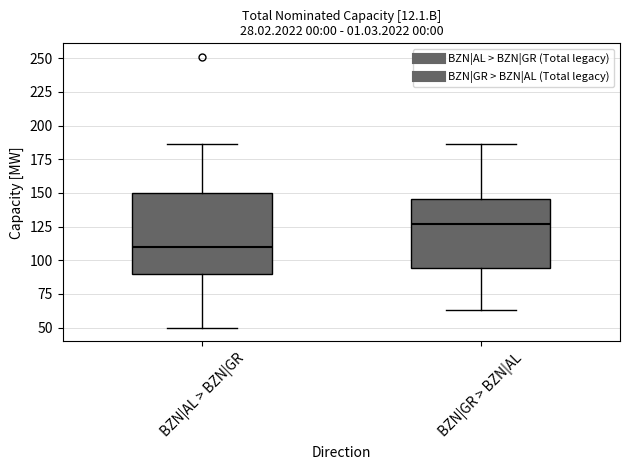

Reading left to right, read every box against the y-axis: the position of its median line, the range the box covers, and the ends of its whiskers. The values are not printed on the chart, so give them approximately, as read against the axis.

BZN|AL > BZN|GR: median 110, box 90 to 150, whiskers 50 to 185
BZN|GR > BZN|AL: median 125, box 95 to 145, whiskers 65 to 185